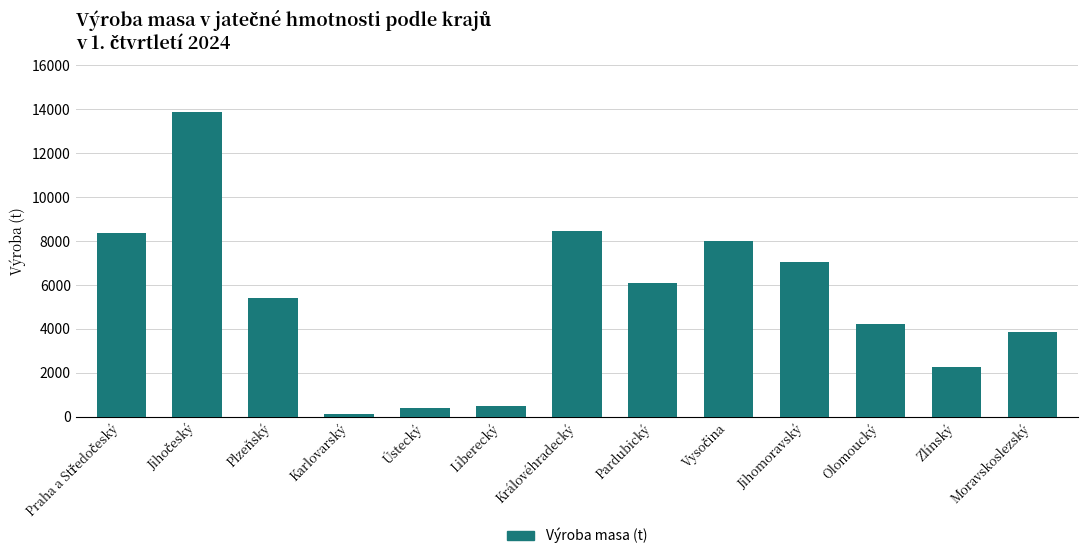

What is the label of the 8th bar from the right?

Liberecký